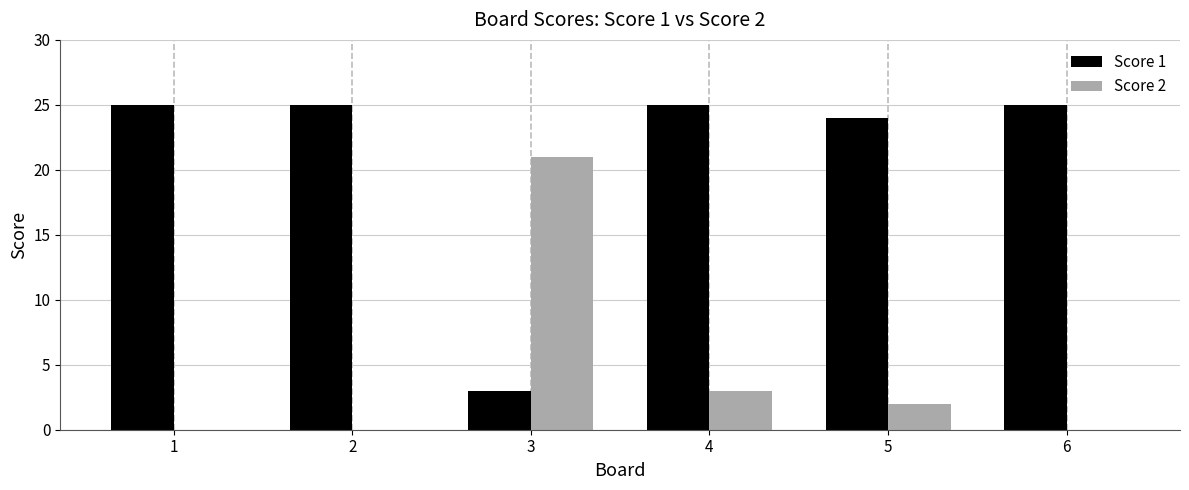

Does the chart contain stacked bars?

No